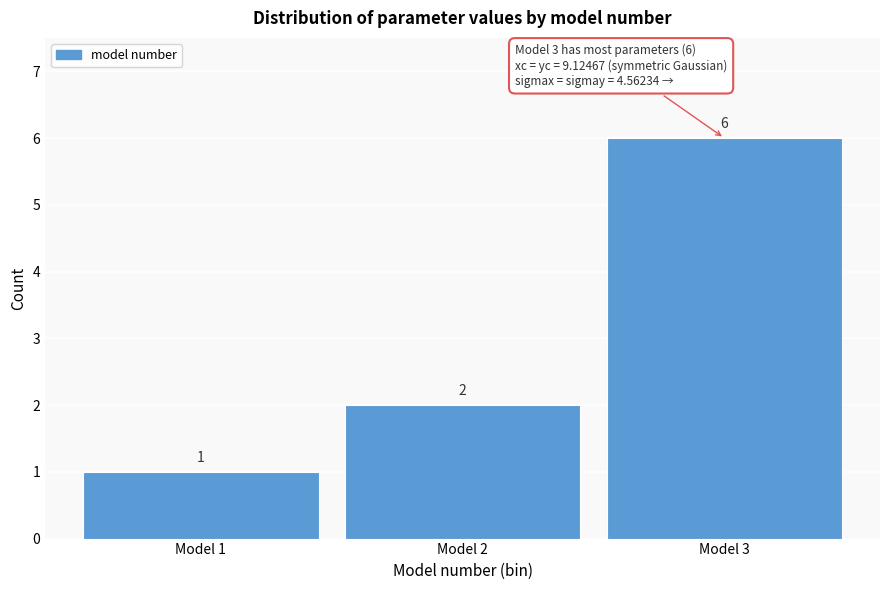

Reading left to right, extract all data points from this chart.

1	2	6